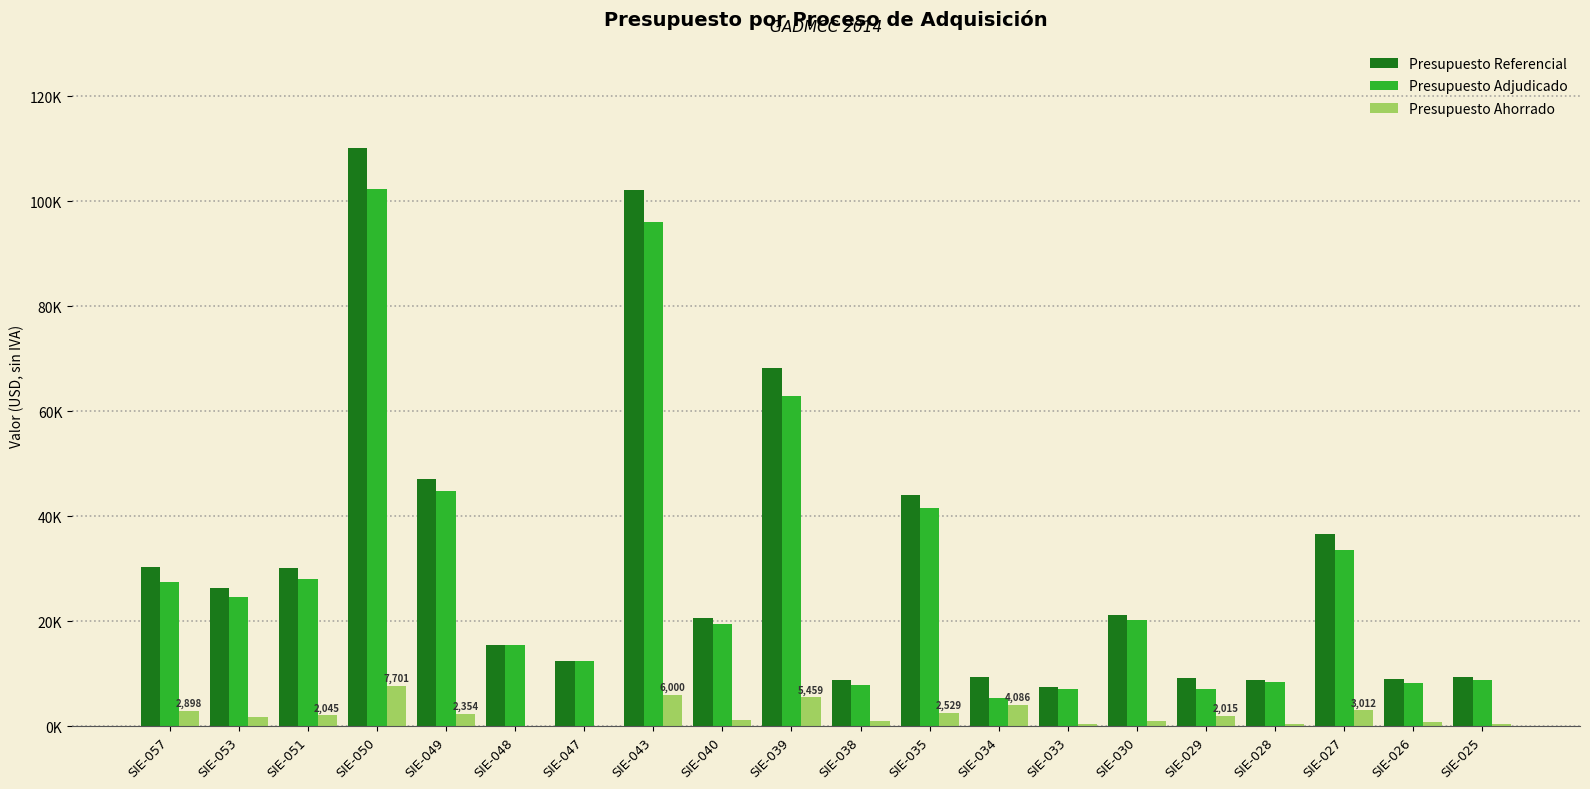

The Presupuesto Adjudicado series shows 151348.2 at SIE-050. True or false?

False